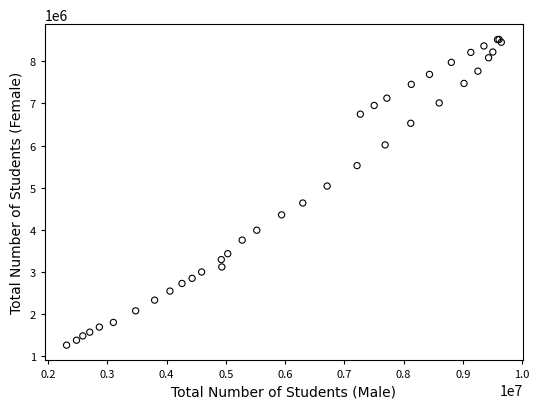

What Y value in the scatter plot is closest to 4890029?

5038333